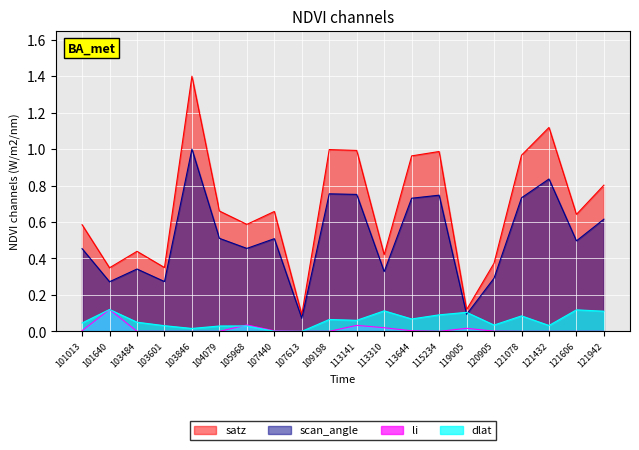

What are all the series names shown in the legend?

satz, scan_angle, li, dlat